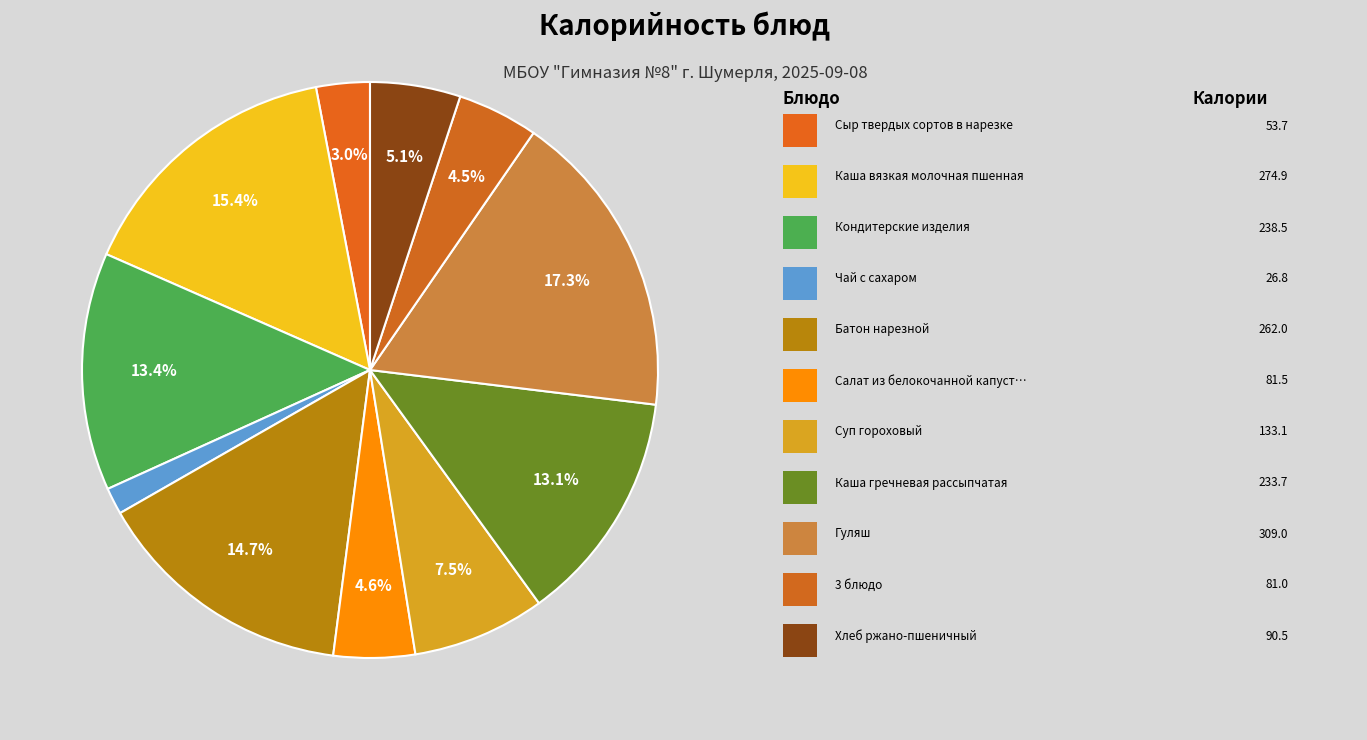

Which category has the smallest portion of the pie?

Чай с сахаром